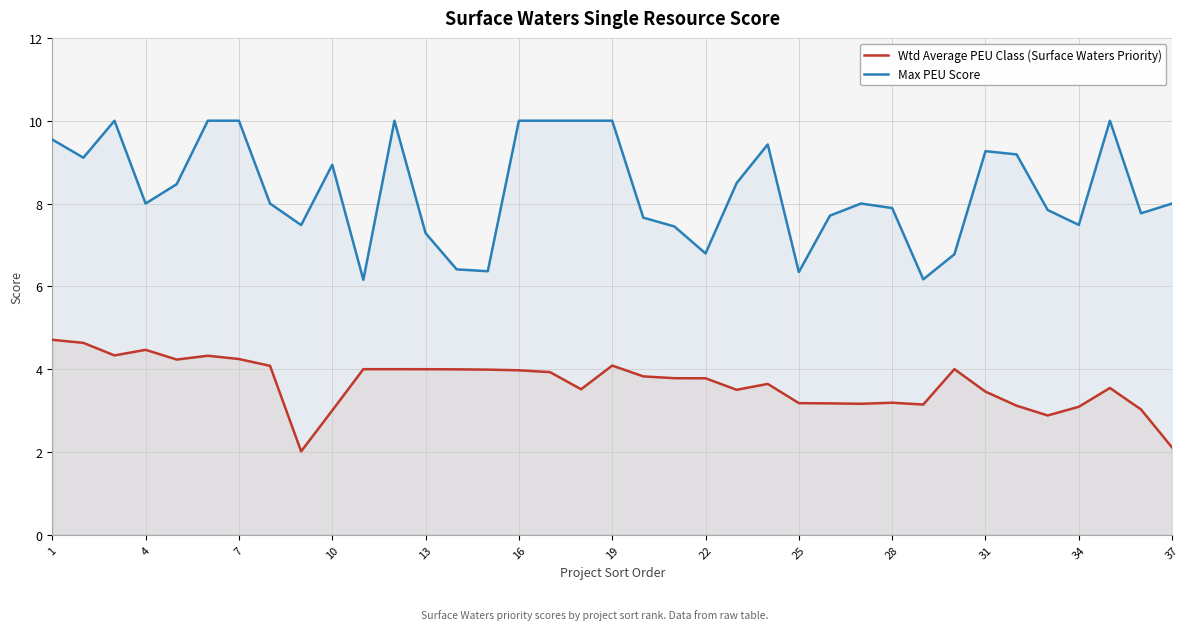

What is the difference between the maximum and minimum values in the Wtd Average PEU Class series?

2.7